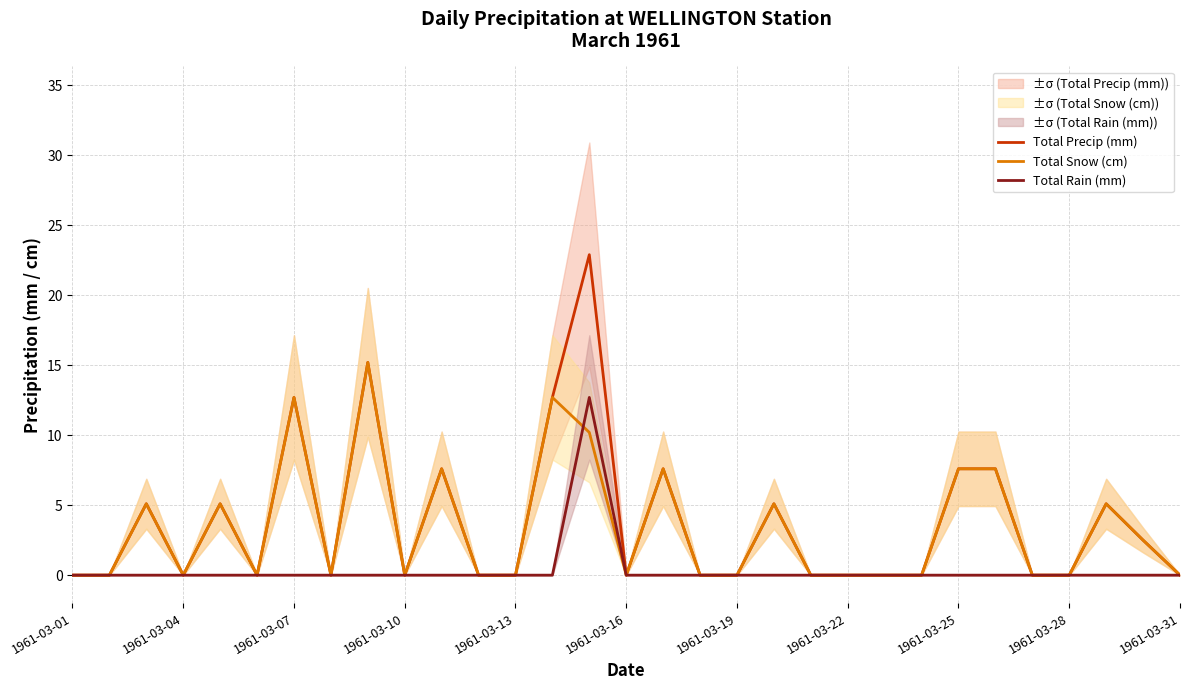

At which label is Total Rain (mm) closest to 6?

1961-03-01